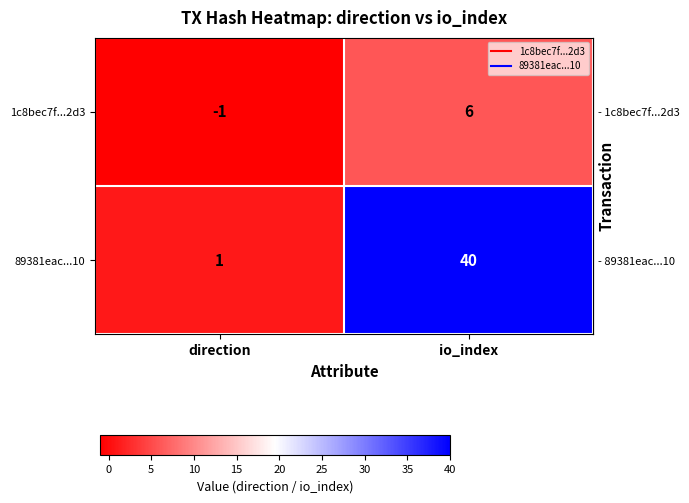

Reading left to right, extract all data points from this chart.

1c8bec7f...2d3: -1	6
89381eac...10: 1	40